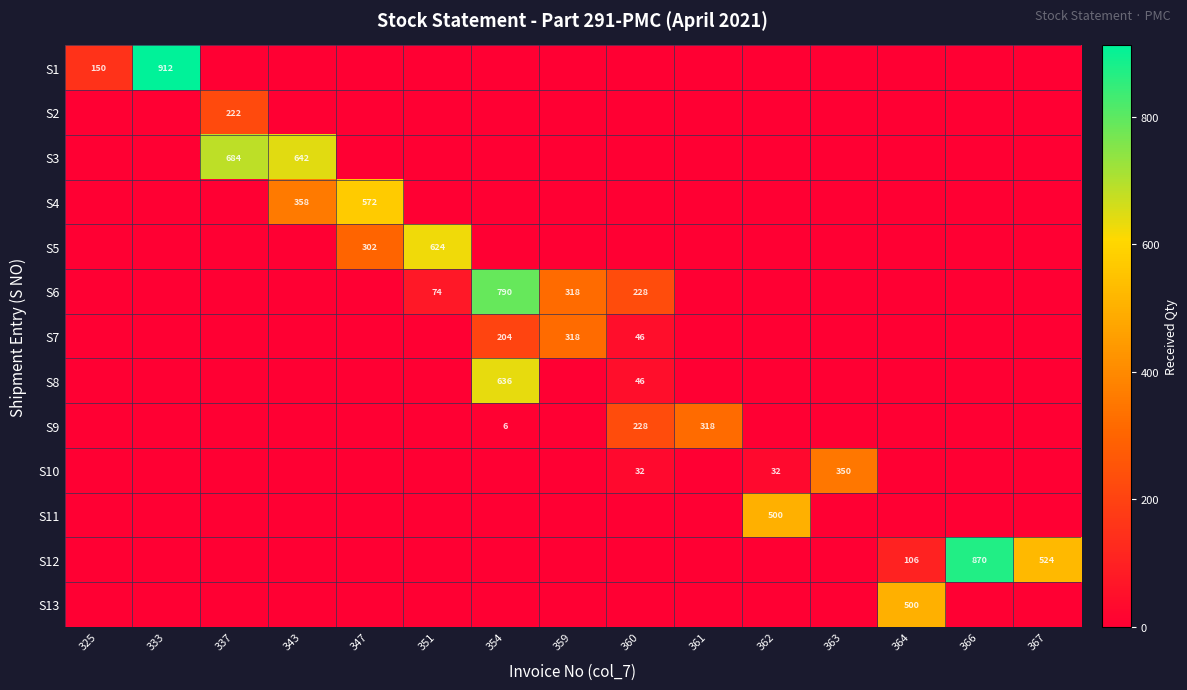

At which category is the sum across all series the highest?

354